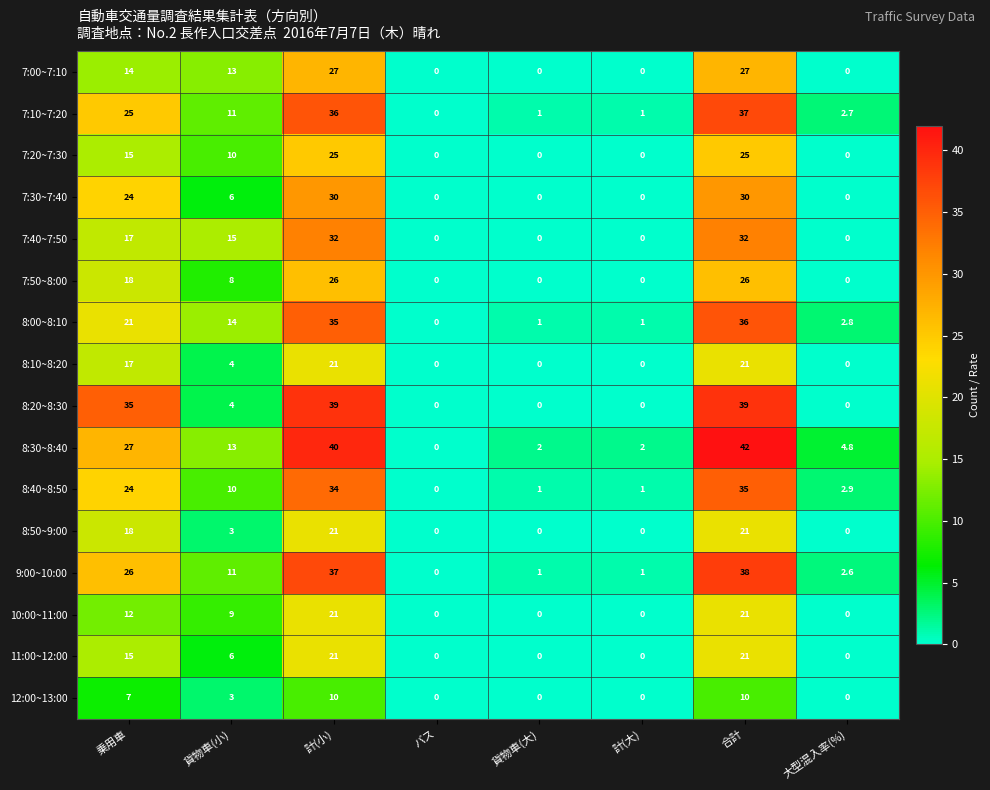

At which category is the sum across all series the highest?

合計